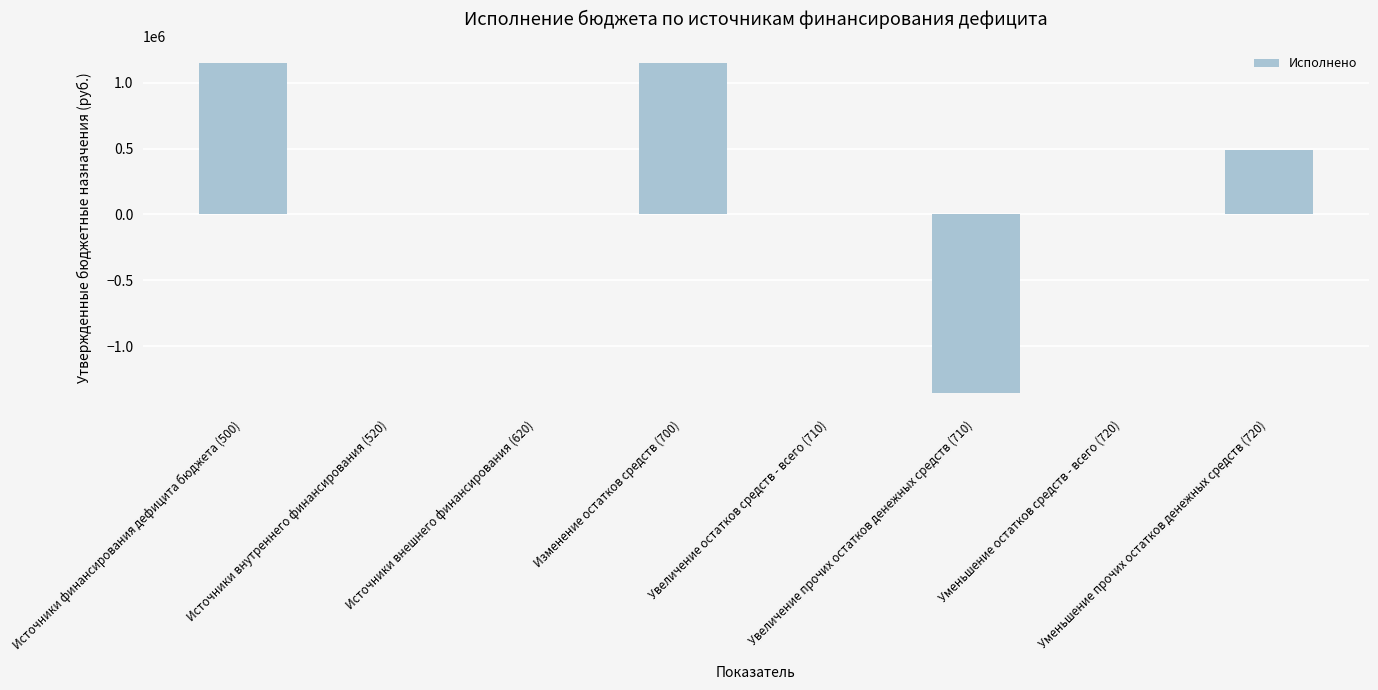

Which has a higher value, Уменьшение прочих остатков денежных средств (720) or Источники внутреннего финансирования (520)?

Уменьшение прочих остатков денежных средств (720)